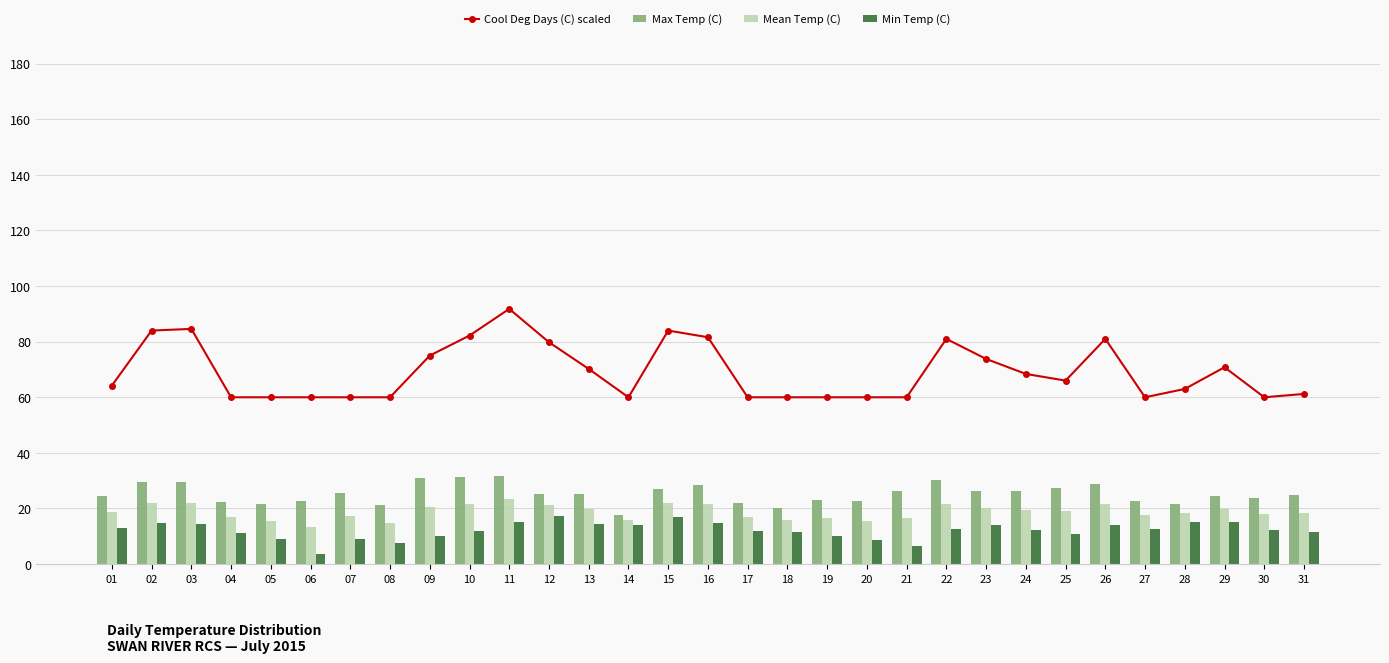

Which series has the largest total across all categories?

Cool Deg Days (C) scaled